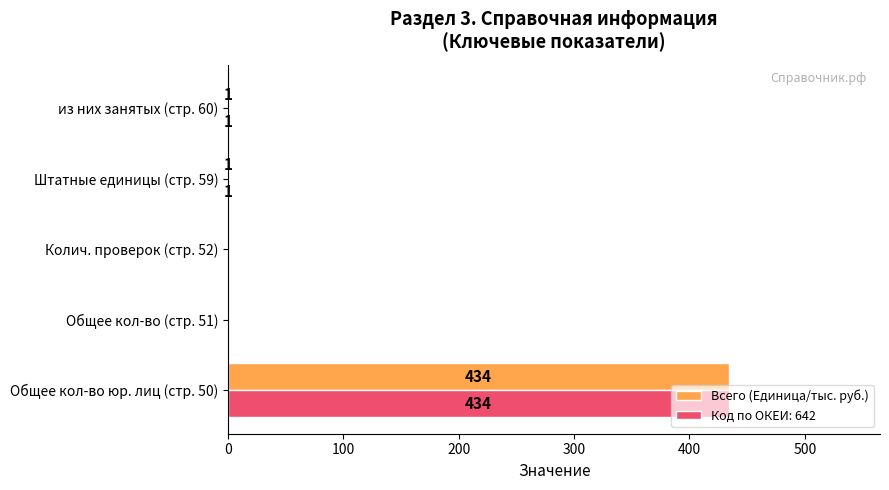

What is the greatest value displayed?

434